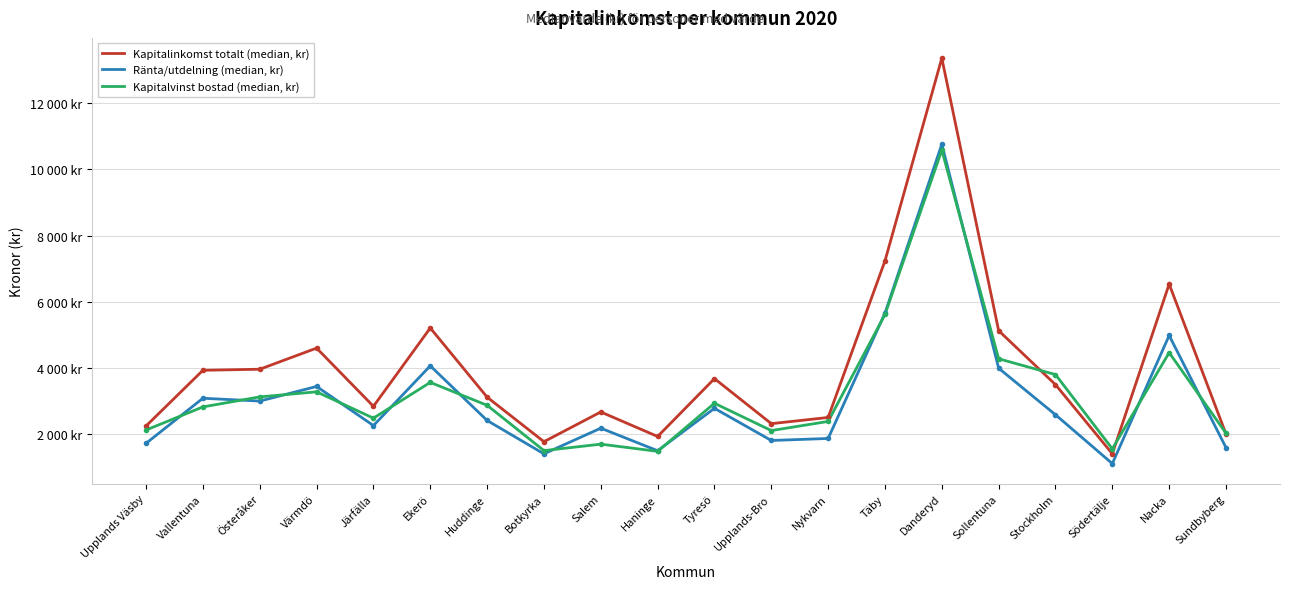

True or false: Kapitalinkomst totalt (median, kr) and Ränta/utdelning (median, kr) cross at least once.

False